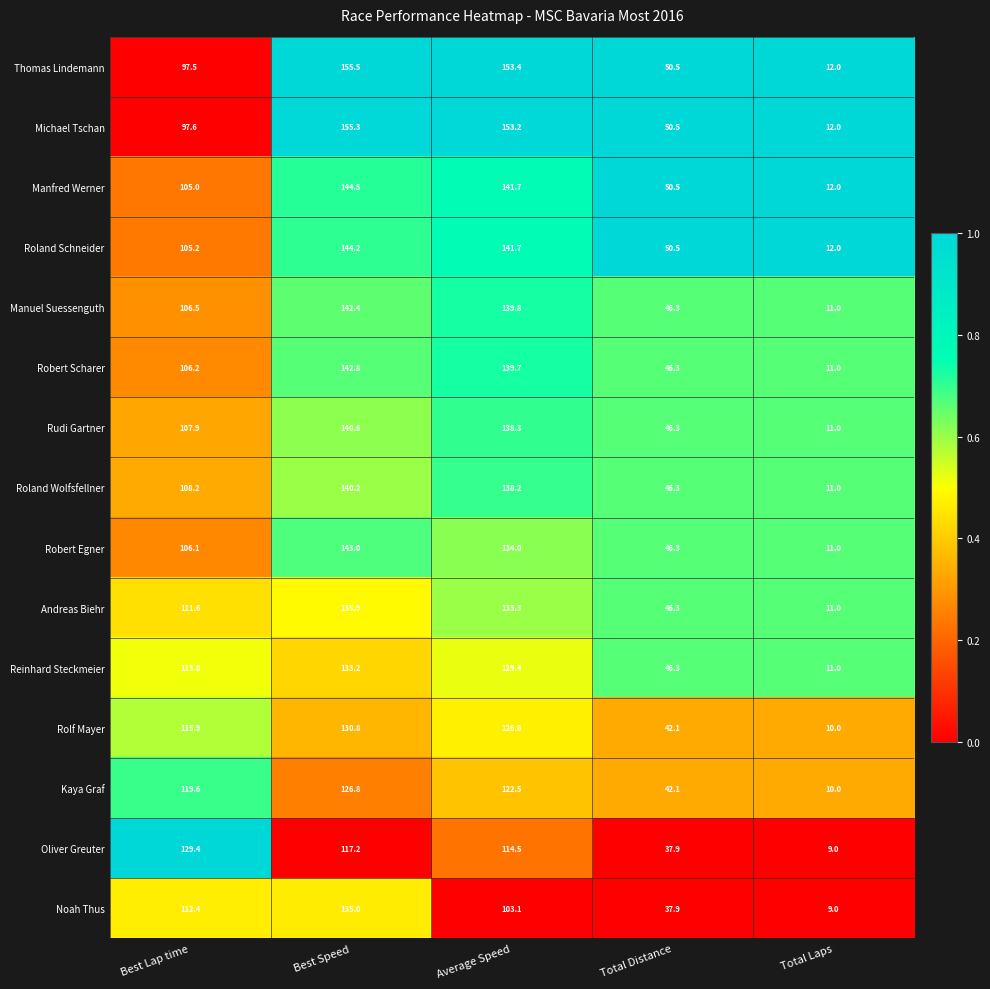

Which series has the widest spread of values?

Thomas Lindemann